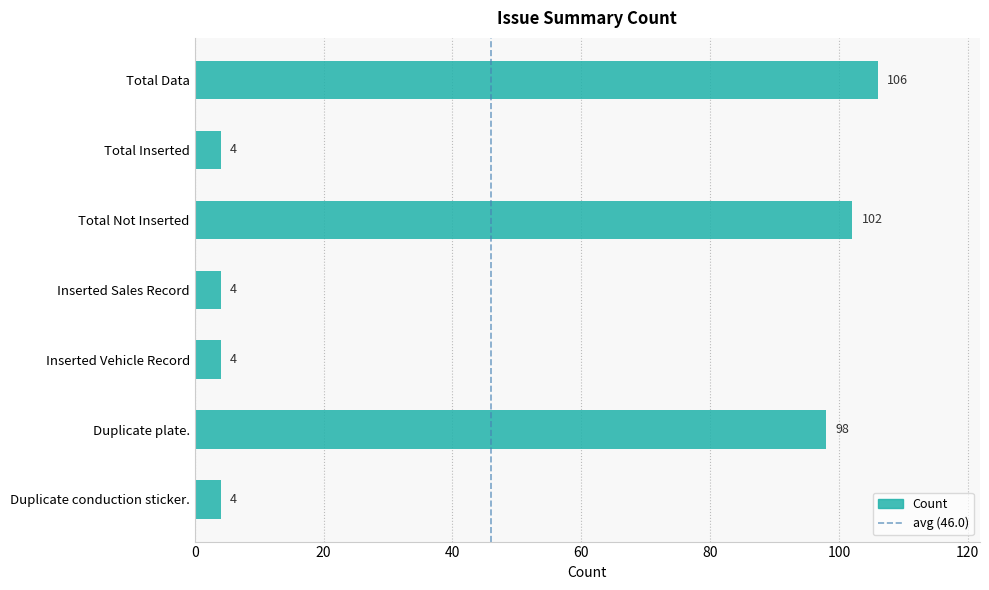

Between Inserted Sales Record and Total Not Inserted, which is larger?

Total Not Inserted